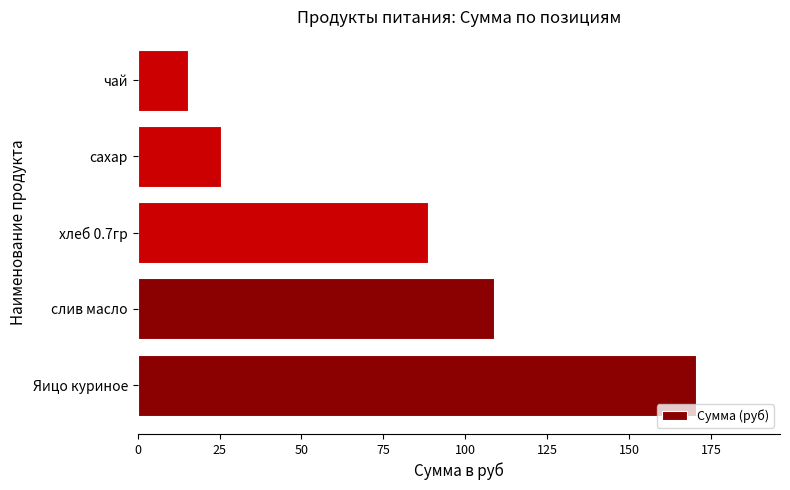

Reading top to bottom, what are all the values shown in this chart?

15.5	25.6	88.6	108.8	170.5